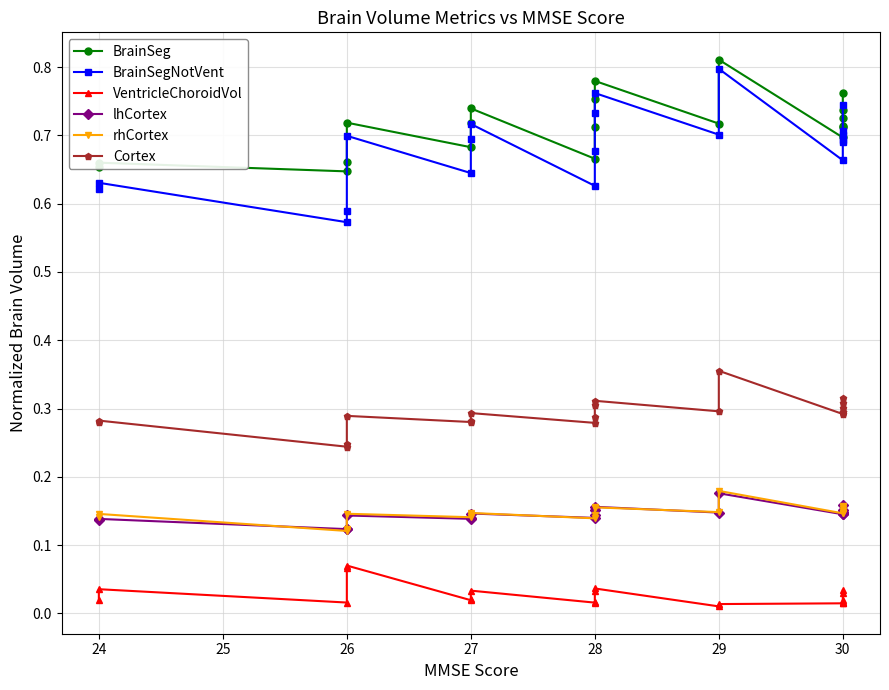

What is the average value of the BrainSegNotVent series?

0.7